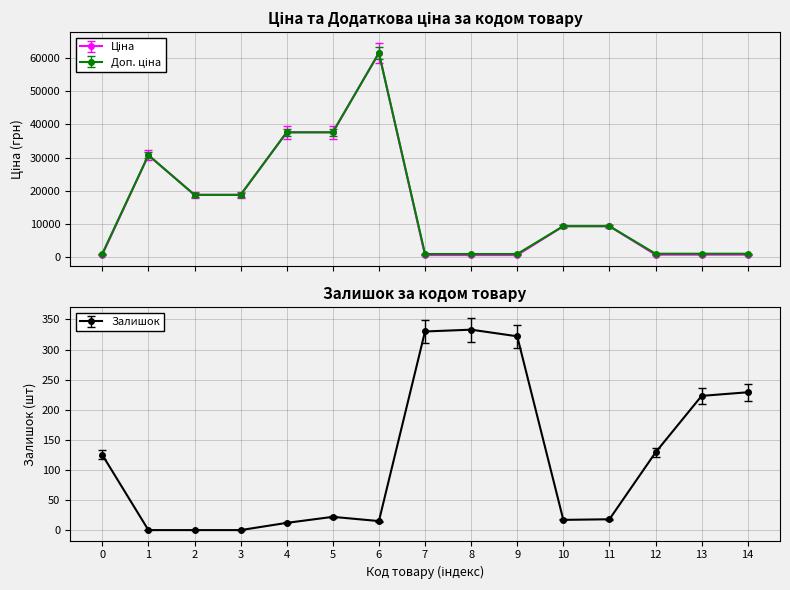

True or false: Залишок has a value of 229 at 14.

True